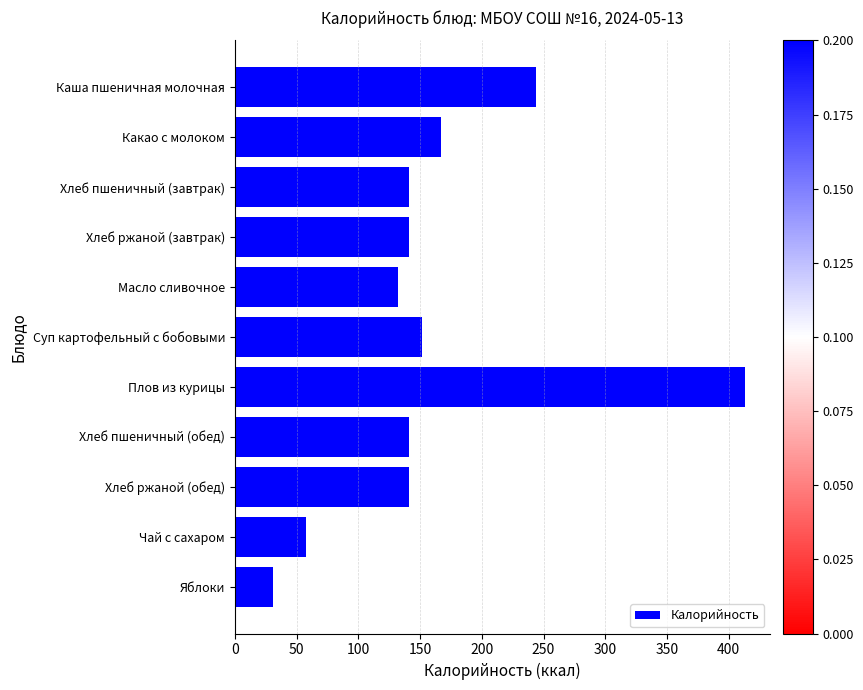

The chart shows a value of 141 at Хлеб ржаной (обед). True or false?

True